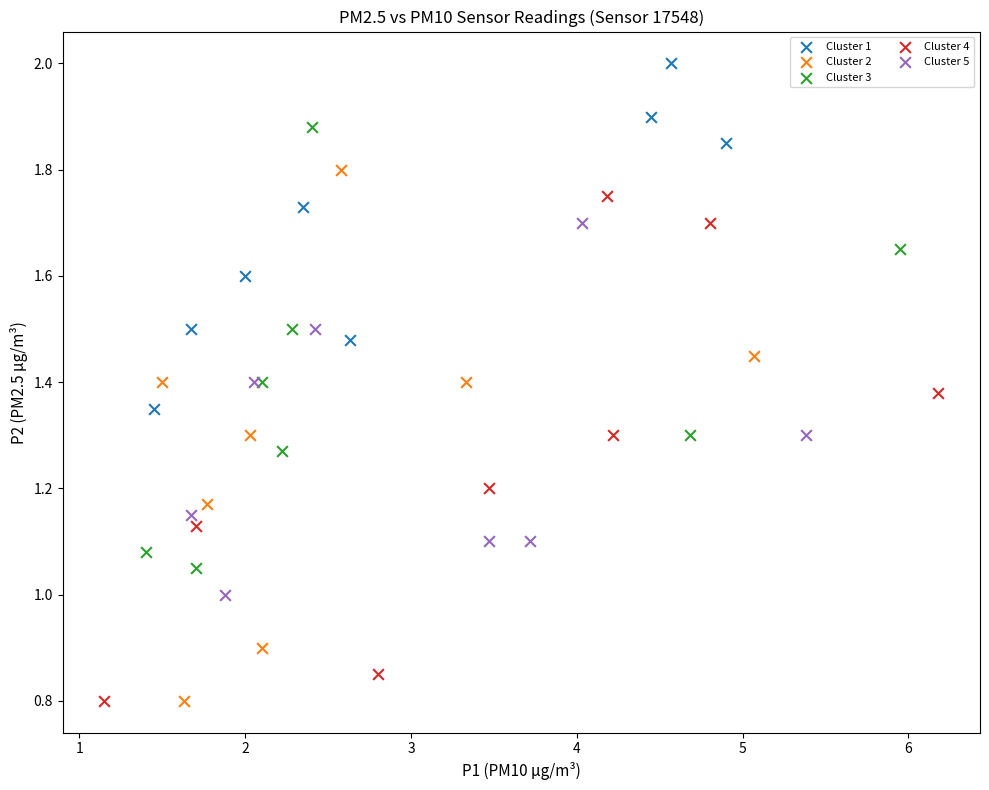

What are all the series names shown in the legend?

Cluster 1, Cluster 2, Cluster 3, Cluster 4, Cluster 5